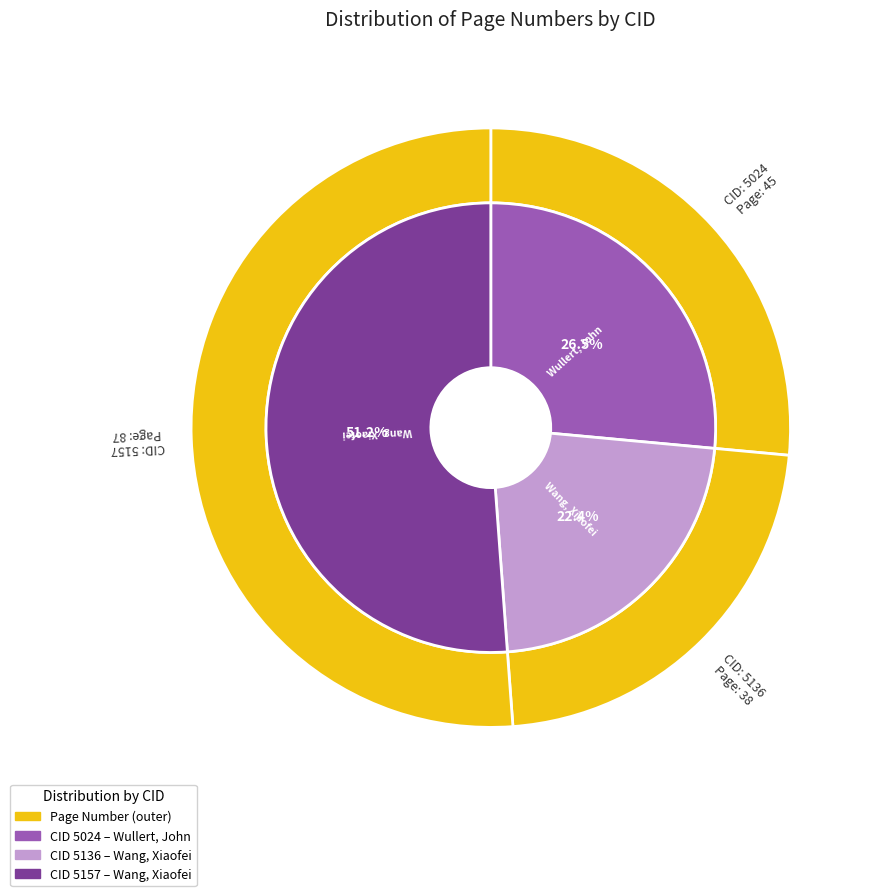

How many slices are in this pie chart?

3